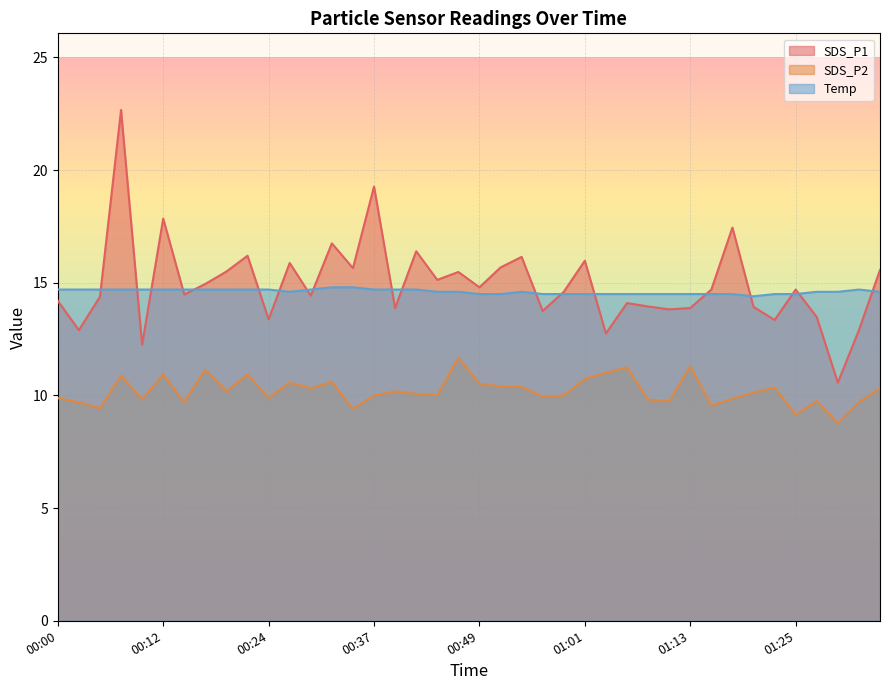

Reading left to right, transcribe all the data shown in this chart.

SDS_P1: 00:00=14.2	00:02=12.9	00:05=14.4	00:07=22.7	00:10=12.2	00:12=17.9	00:15=14.5	00:17=14.9	00:20=15.5	00:22=16.2	00:24=13.4	00:27=15.9	00:29=14.4	00:32=16.8	00:34=15.7	00:37=19.3	00:39=13.9	00:41=16.4	00:44=15.1	00:46=15.5	00:49=14.8	00:51=15.7	00:54=16.1	00:56=13.8	00:59=14.6	01:01=16.0	01:03=12.8	01:06=14.1	01:08=13.9	01:11=13.8	01:13=13.9	01:16=14.7	01:18=17.4	01:20=13.9	01:23=13.3	01:25=14.7	01:28=13.5	01:30=10.6	01:33=12.9	01:35=15.6
SDS_P2: 00:00=9.9	00:02=9.7	00:05=9.4	00:07=10.9	00:10=9.8	00:12=10.9	00:15=9.7	00:17=11.2	00:20=10.2	00:22=10.9	00:24=9.9	00:27=10.6	00:29=10.3	00:32=10.6	00:34=9.4	00:37=10.0	00:39=10.2	00:41=10.1	00:44=10.0	00:46=11.7	00:49=10.5	00:51=10.4	00:54=10.4	00:56=9.9	00:59=10.0	01:01=10.7	01:03=11.0	01:06=11.2	01:08=9.8	01:11=9.7	01:13=11.3	01:16=9.6	01:18=9.8	01:20=10.1	01:23=10.3	01:25=9.2	01:28=9.8	01:30=8.8	01:33=9.7	01:35=10.3
Temp: 00:00=14.7	00:02=14.7	00:05=14.7	00:07=14.7	00:10=14.7	00:12=14.7	00:15=14.7	00:17=14.7	00:20=14.7	00:22=14.7	00:24=14.7	00:27=14.6	00:29=14.7	00:32=14.8	00:34=14.8	00:37=14.7	00:39=14.7	00:41=14.7	00:44=14.6	00:46=14.6	00:49=14.5	00:51=14.5	00:54=14.6	00:56=14.5	00:59=14.5	01:01=14.5	01:03=14.5	01:06=14.5	01:08=14.5	01:11=14.5	01:13=14.5	01:16=14.5	01:18=14.5	01:20=14.4	01:23=14.5	01:25=14.5	01:28=14.6	01:30=14.6	01:33=14.7	01:35=14.6